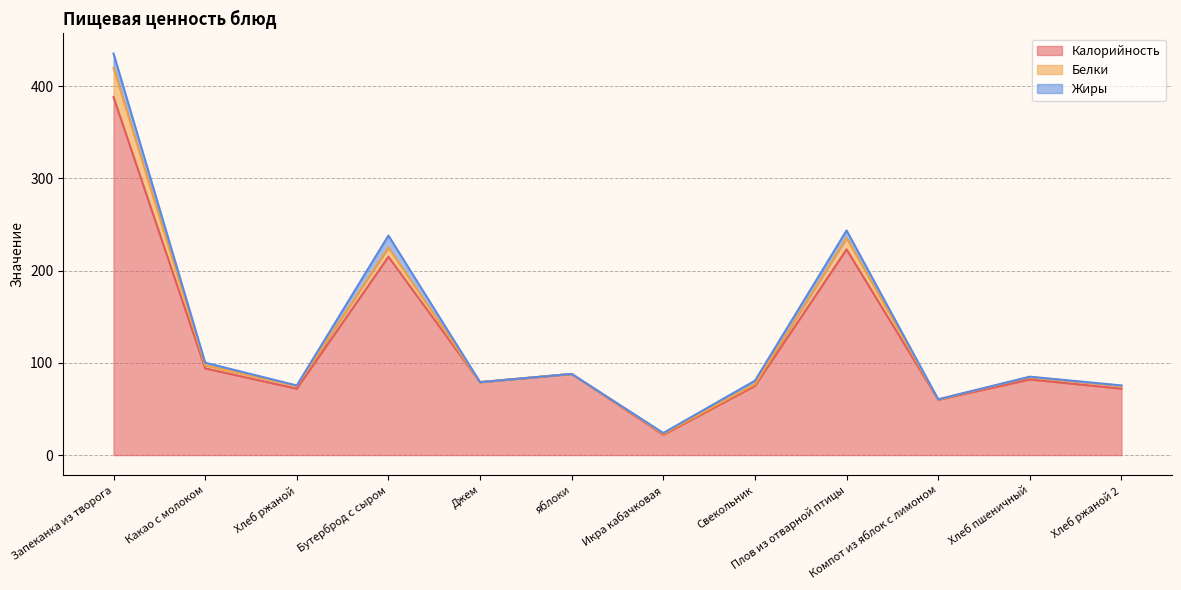

Is the value of Жиры at Хлеб ржаной 2 greater than the value of Калорийность at Хлеб пшеничный?

No